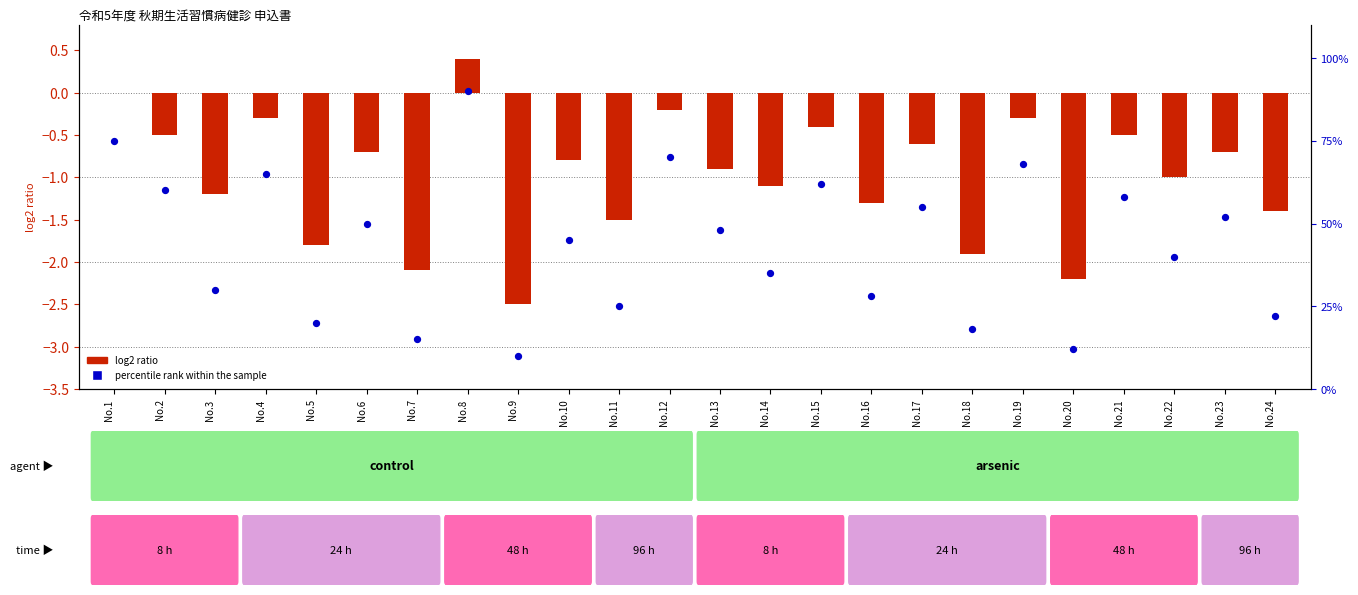

Which series reaches the minimum Y coordinate?

log2 ratio